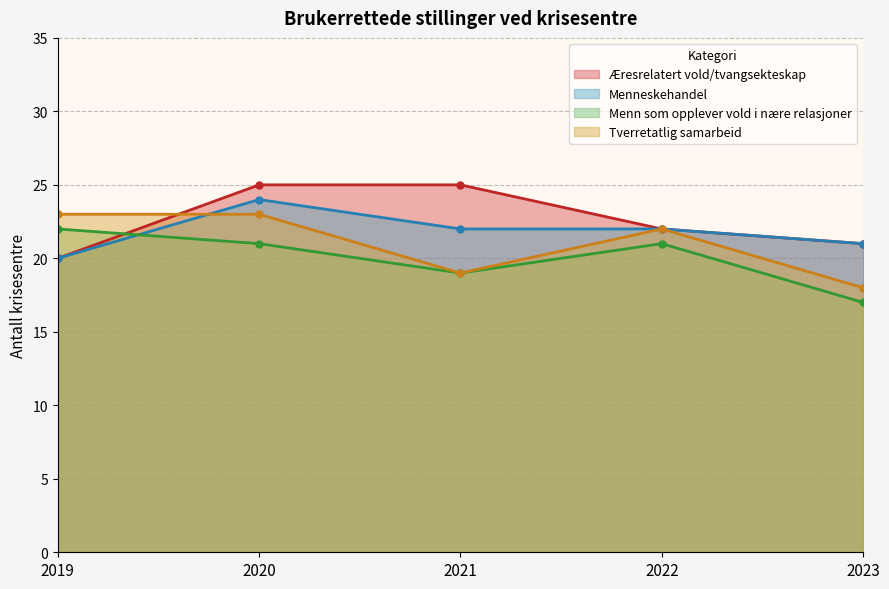

How many distinct data groups are displayed?

4